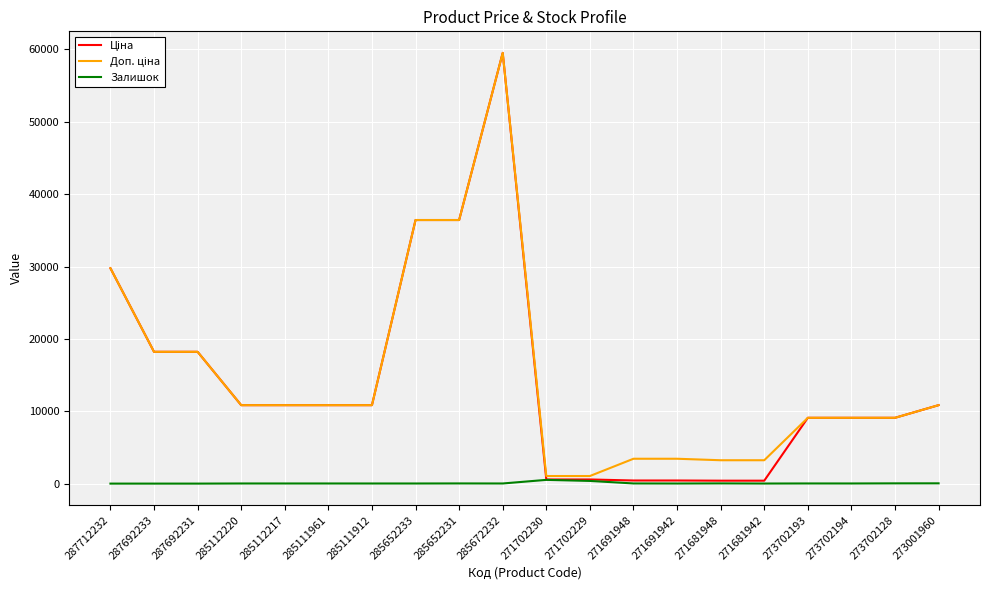

At which category is the sum across all series the highest?

285672232